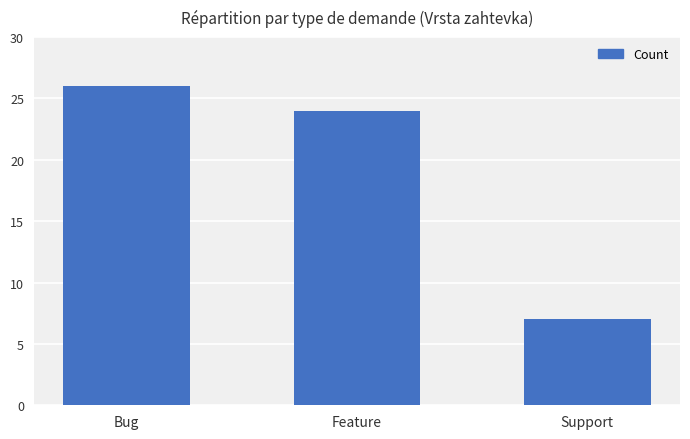

What is the change in value from Bug to Feature?

-2